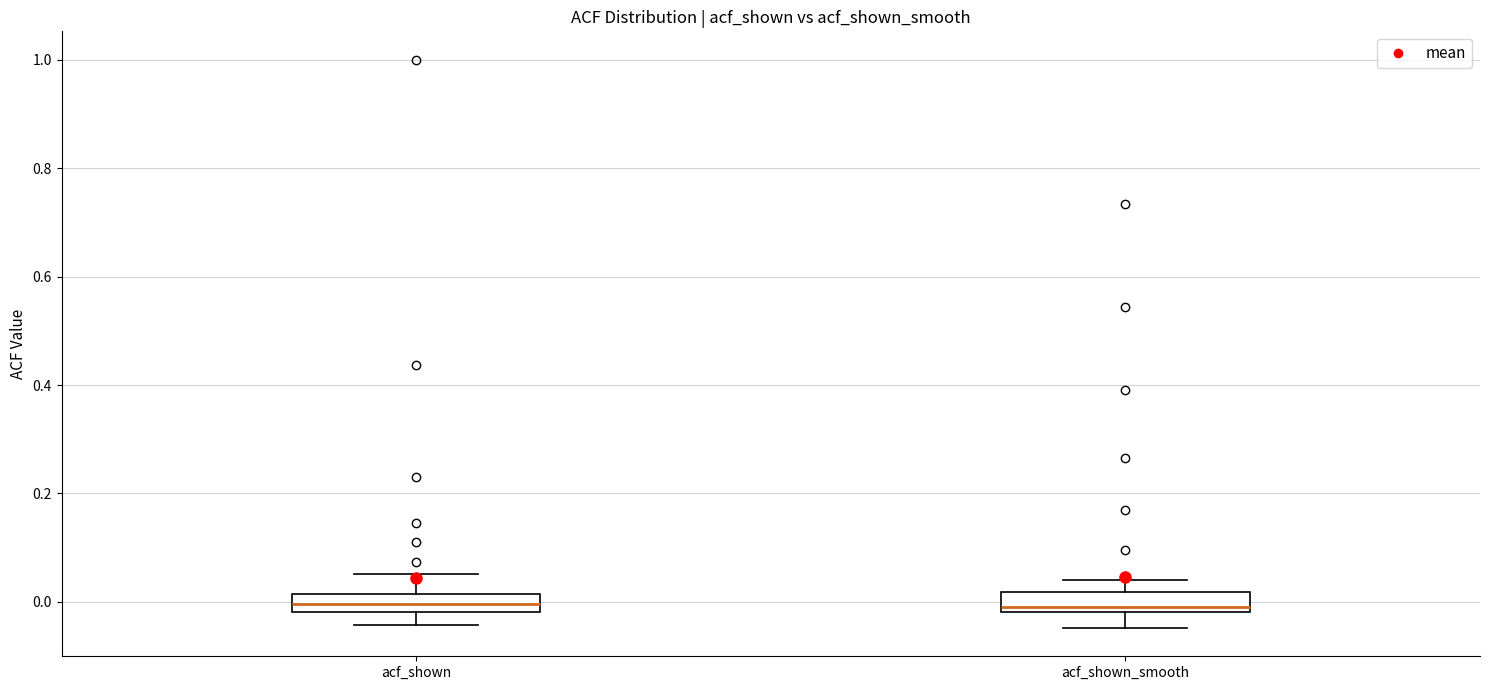

Reading left to right, read every box against the y-axis: the position of its median line, the range the box covers, and the ends of its whiskers. The values are not printed on the chart, so give them approximately, as read against the axis.

acf_shown: median 0.00, box -0.02 to 0.02, whiskers -0.04 to 0.06
acf_shown_smooth: median 0.00, box -0.02 to 0.02, whiskers -0.04 to 0.04